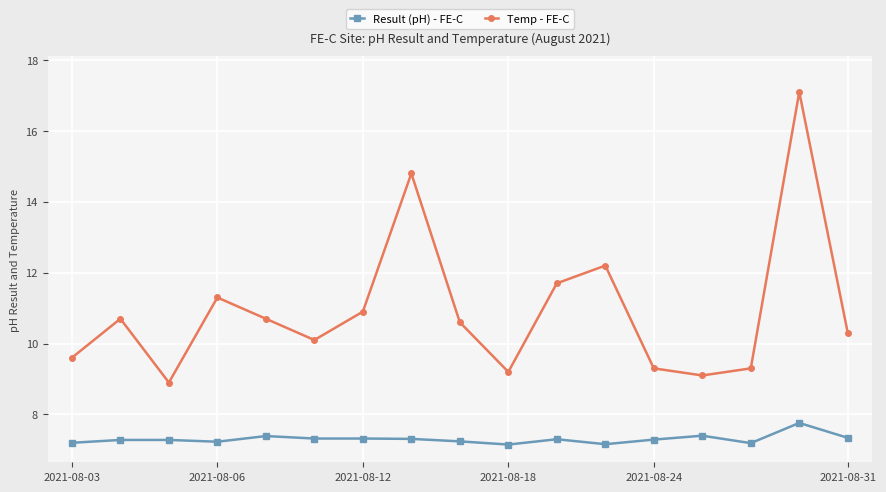

Which series has the largest range (max minus min)?

Temp - FE-C